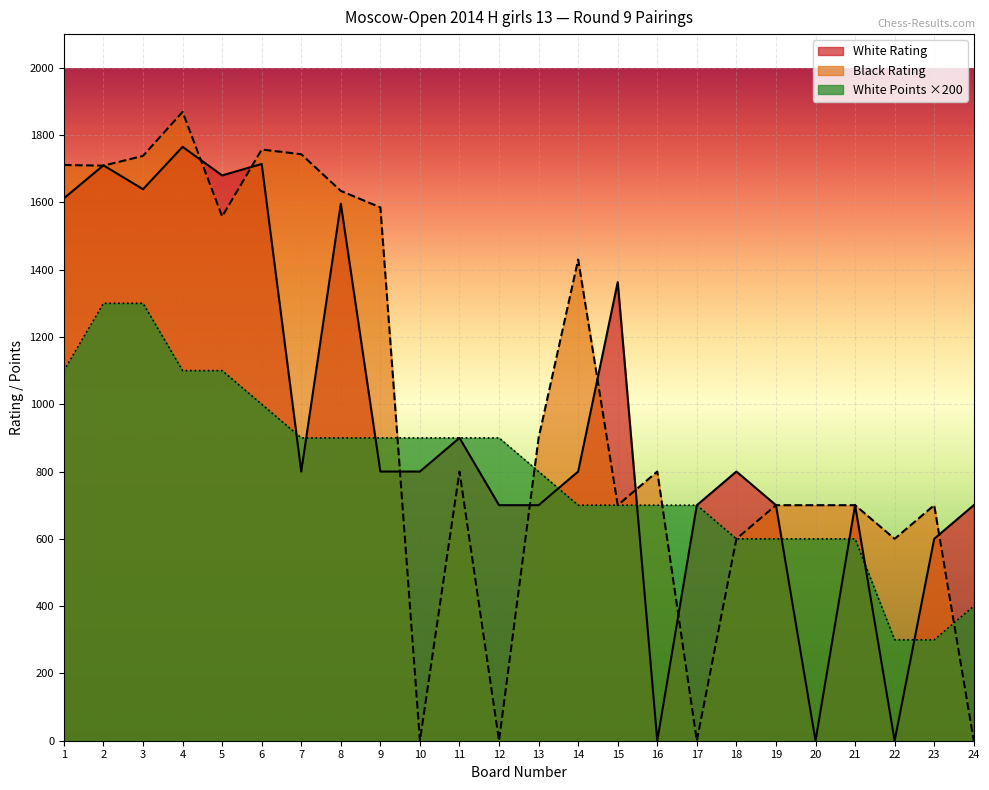

What is the approximate value of White Points at 3, to the nearest 50?

1300